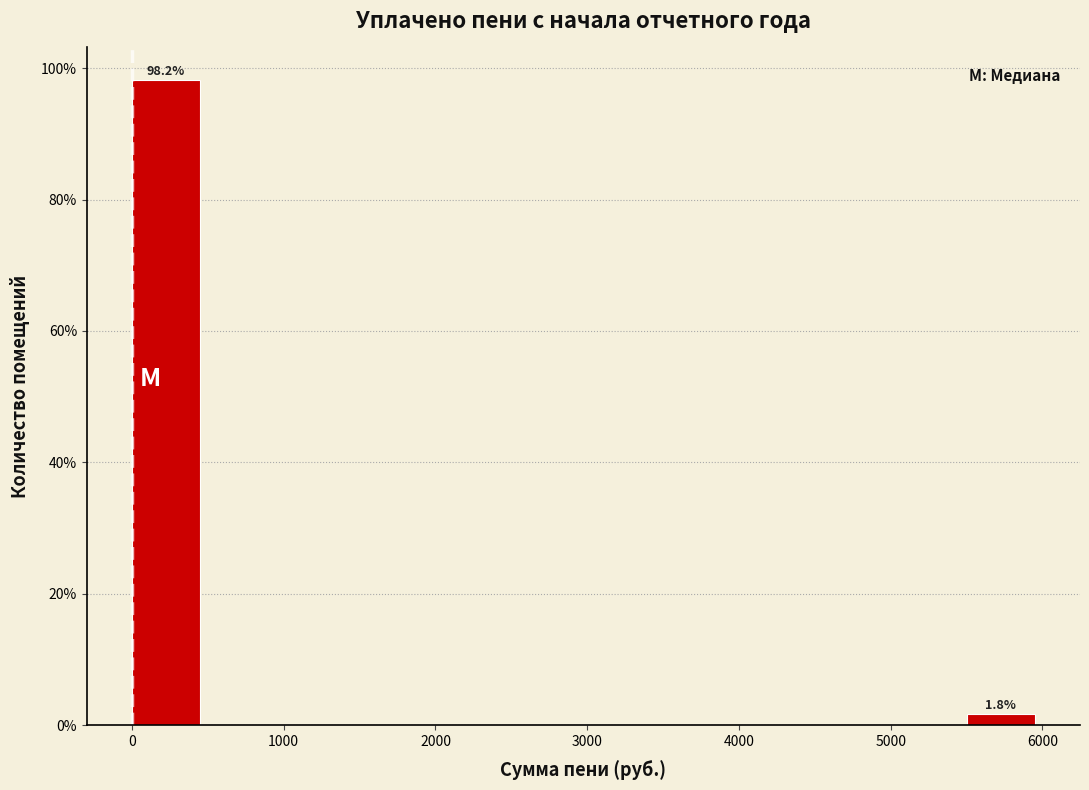

Which range on the x-axis has the tallest bar?

0 to 500